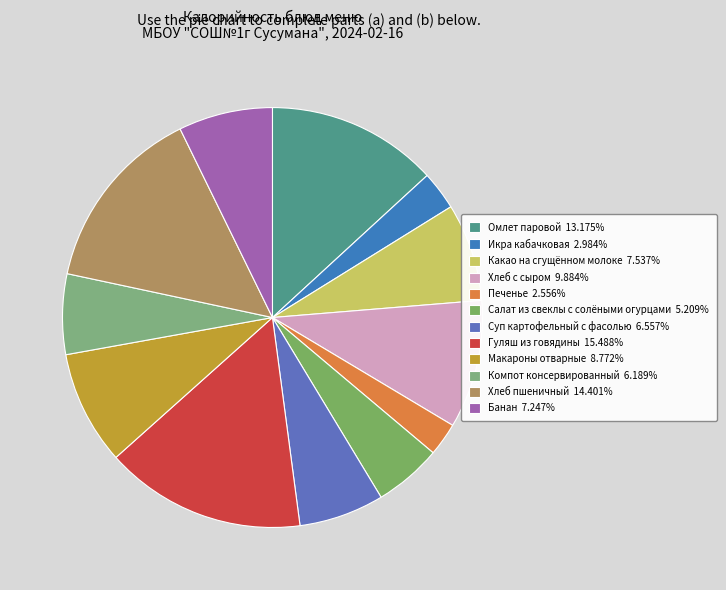

Is the sum of Макароны отварные and Гуляш из говядины greater than half?

No